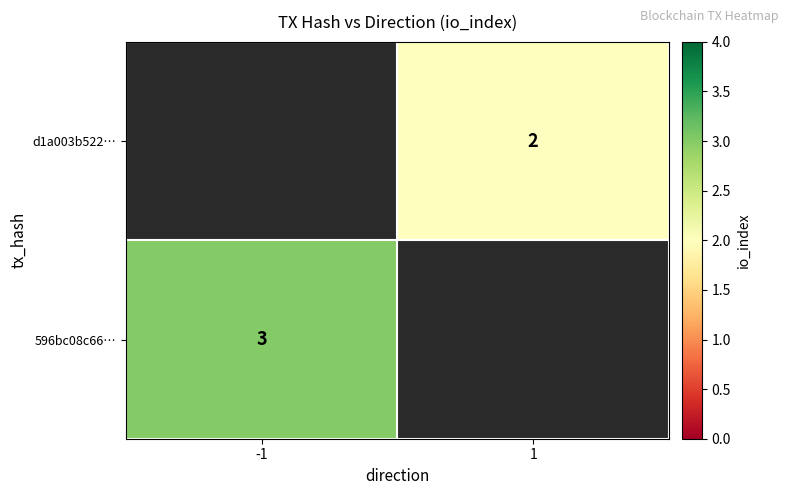

Which label corresponds to the largest value in the chart?

-1